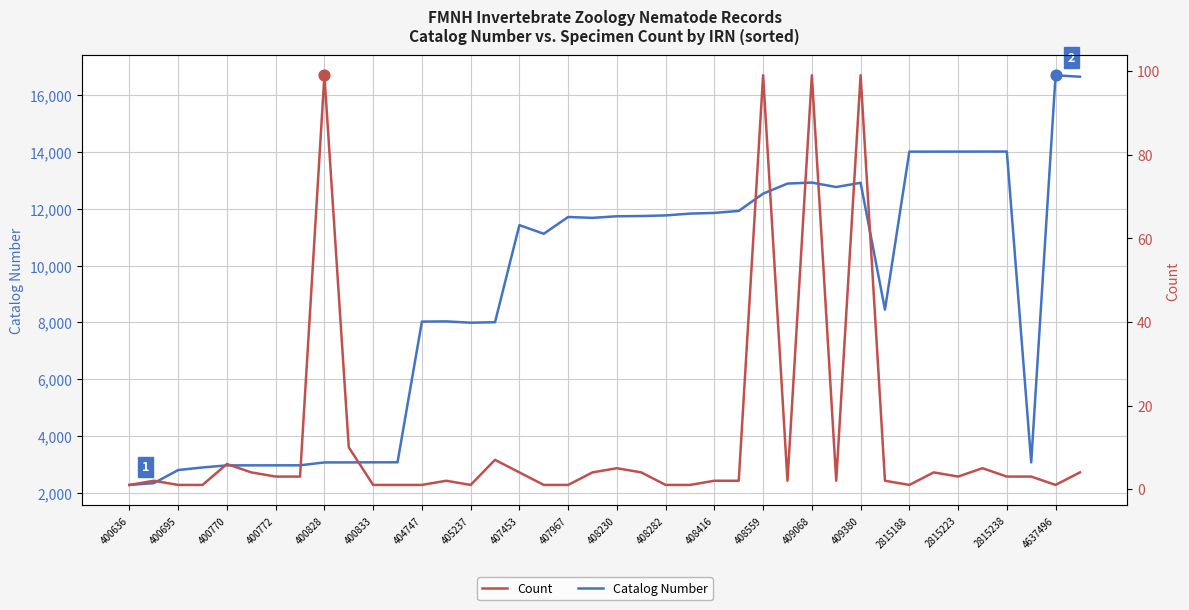

What are all the series names shown in the legend?

Catalog Number, Count